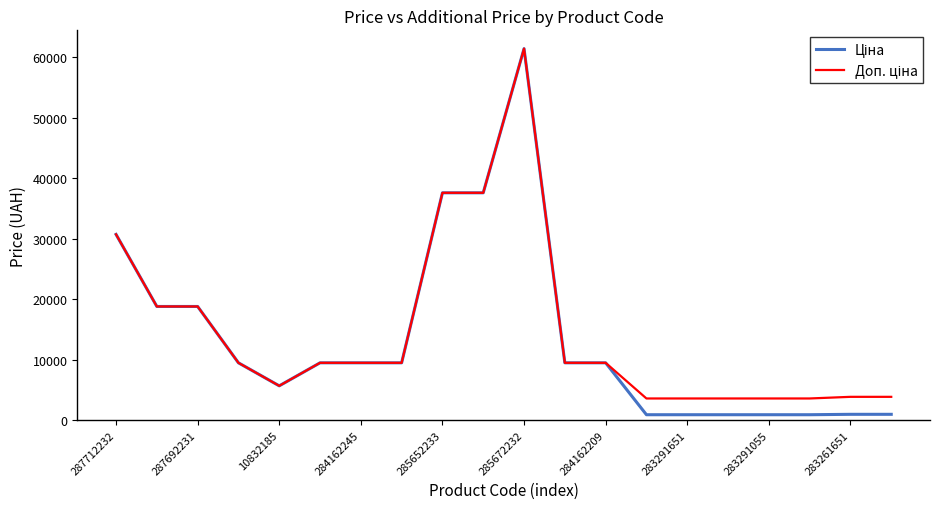

Rank the series by their maximum value, from lowest to highest.

Ціна, Доп. ціна